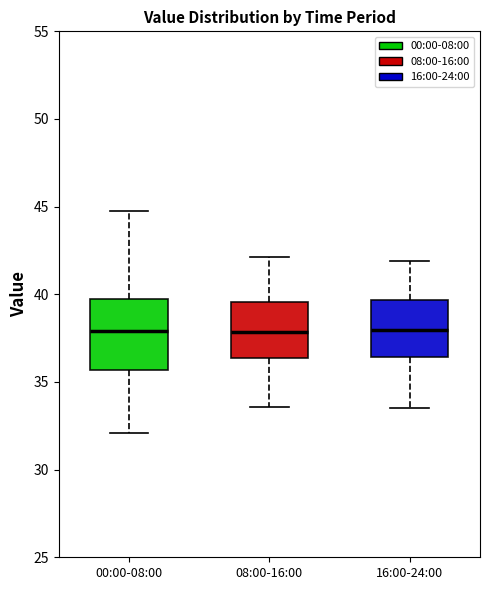

Reading left to right, transcribe this box plot: for each box, give where its median line is, the range the box spans, and where its two whiskers end, as read against the y-axis. The values are not printed on the chart, so give them approximately, as read against the axis.

00:00-08:00: median 38.0, box 35.5 to 39.5, whiskers 32.0 to 45.0
08:00-16:00: median 38.0, box 36.5 to 39.5, whiskers 33.5 to 42.0
16:00-24:00: median 38.0, box 36.5 to 39.5, whiskers 33.5 to 42.0